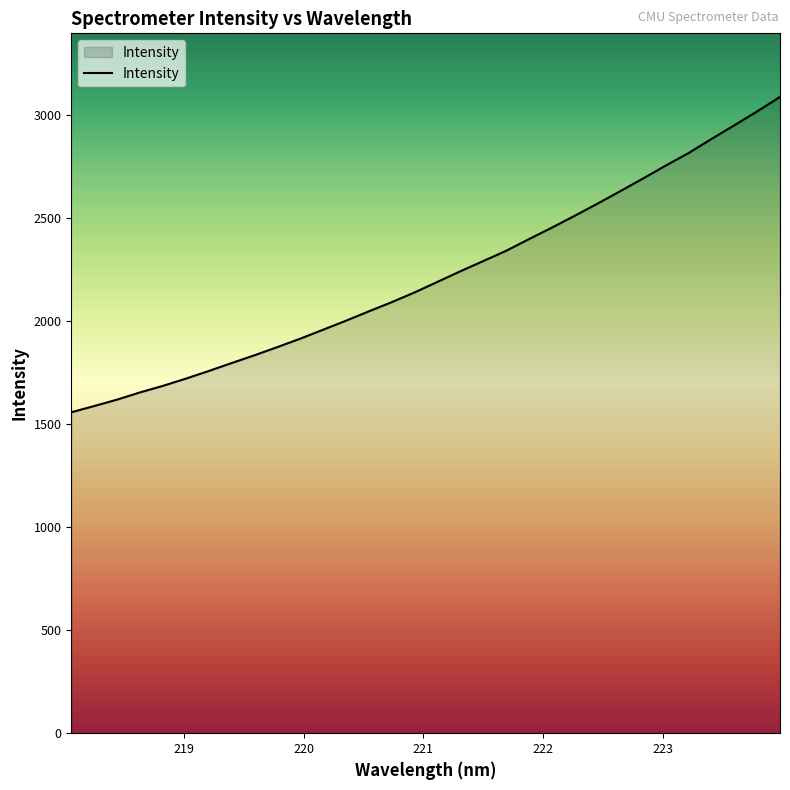

What is the smallest value displayed?

1557.3